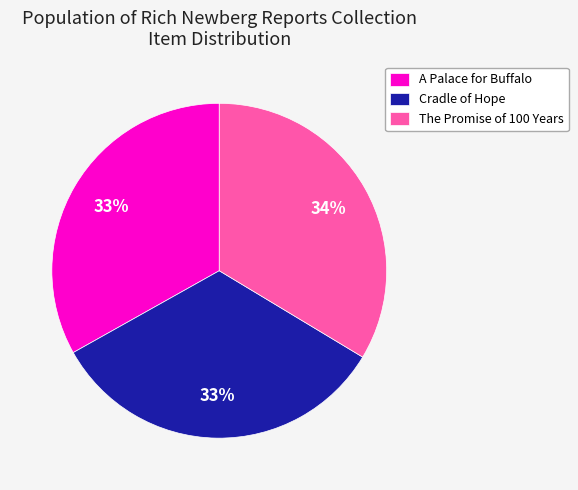

The A Palace for Buffalo slice represents 38% of the pie. True or false?

False